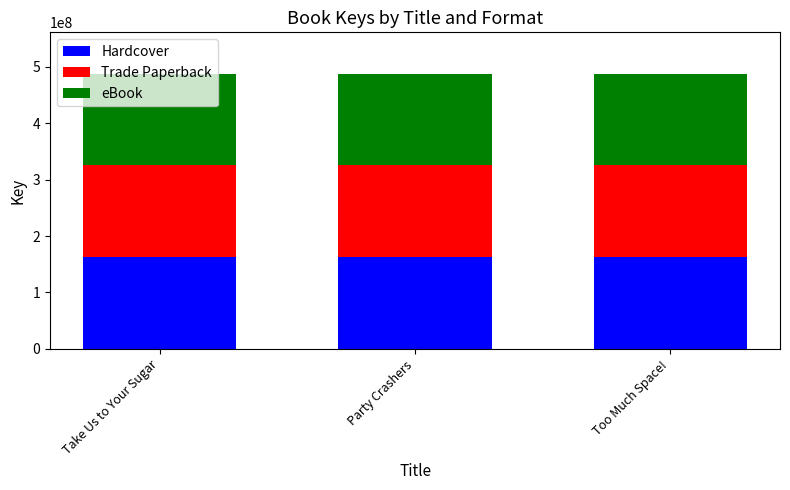

What is the total value across all series at Too Much Space!?

487957479